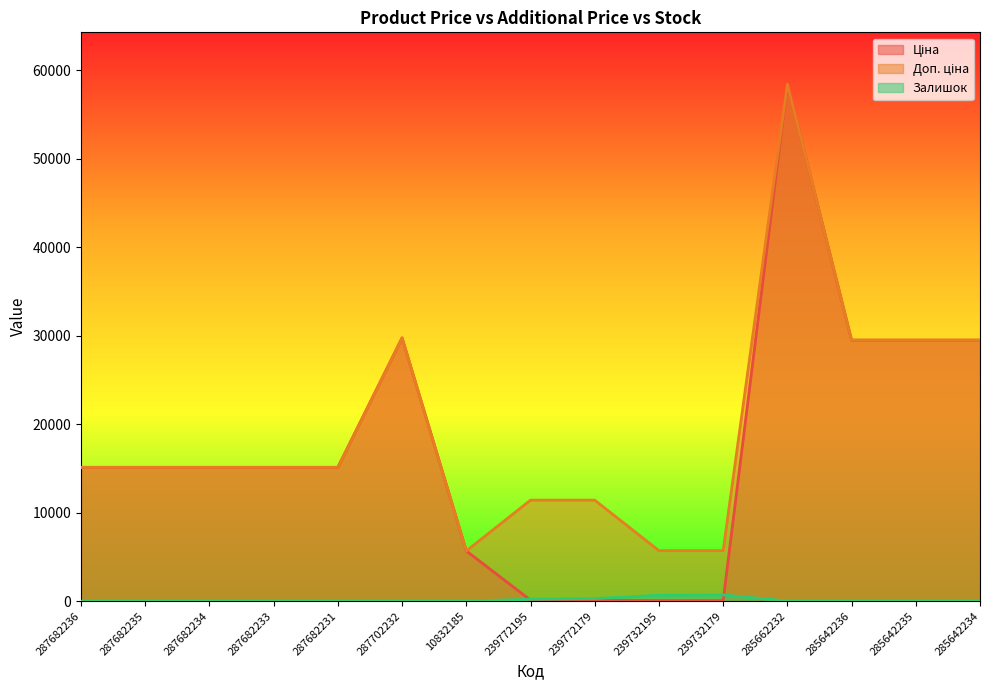

At which category does Залишок reach its first local peak?

239732179